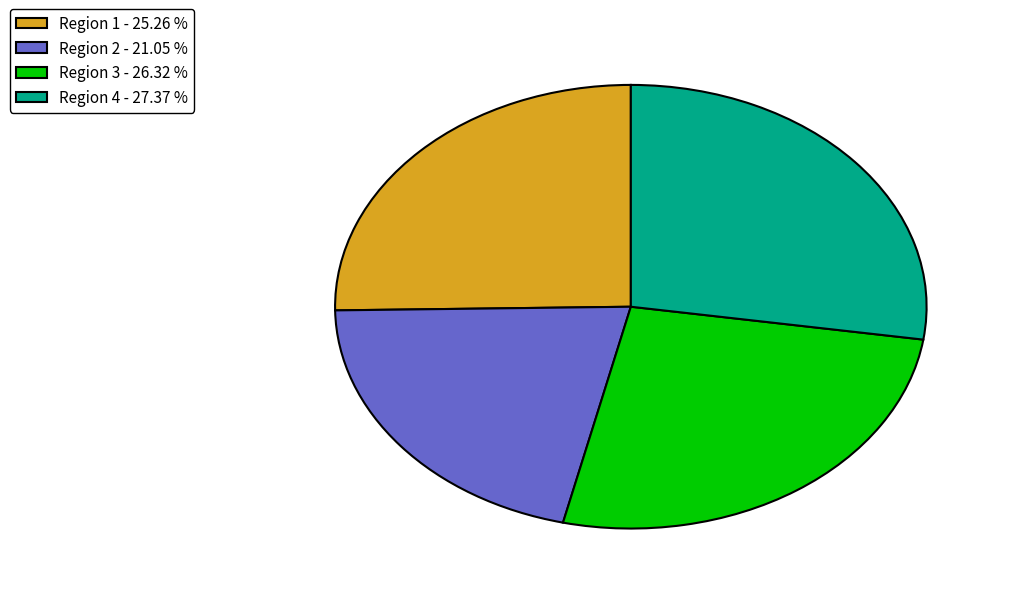

Does Region 1 represent more than half of the total?

No